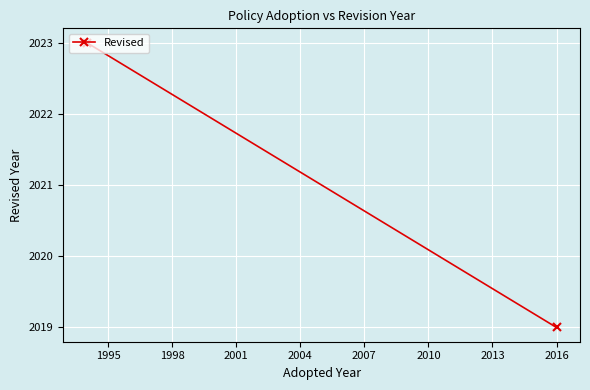

True or false: there are more than 2 points higher than both neighbors.

False